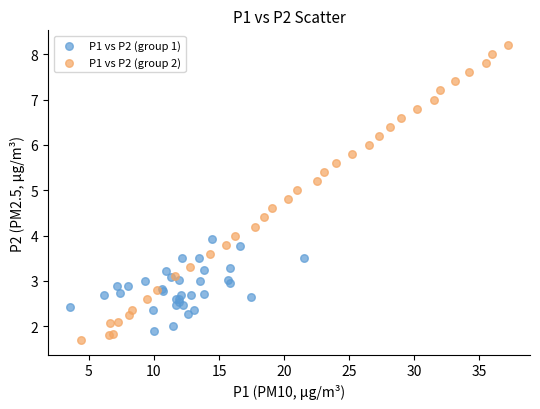

Which series reaches the maximum Y coordinate?

P1 vs P2 (group 2)